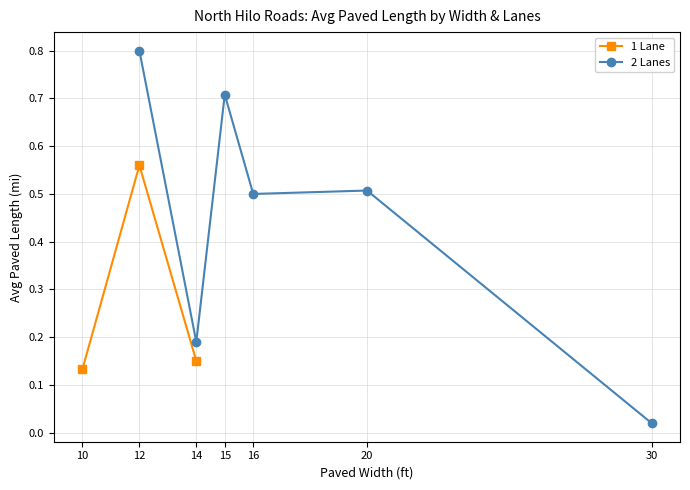

The 2 Lanes series shows 0.0 at 30. True or false?

True